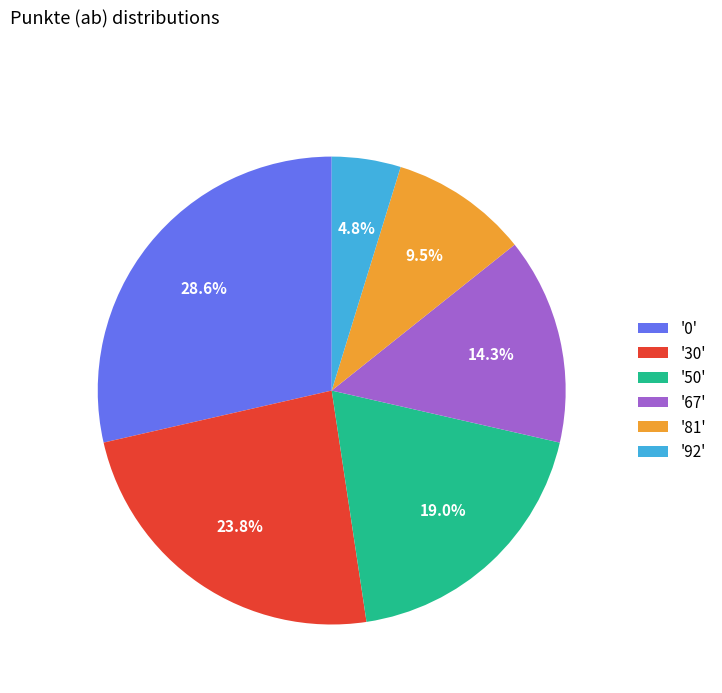

Count the number of slices in the pie.

6